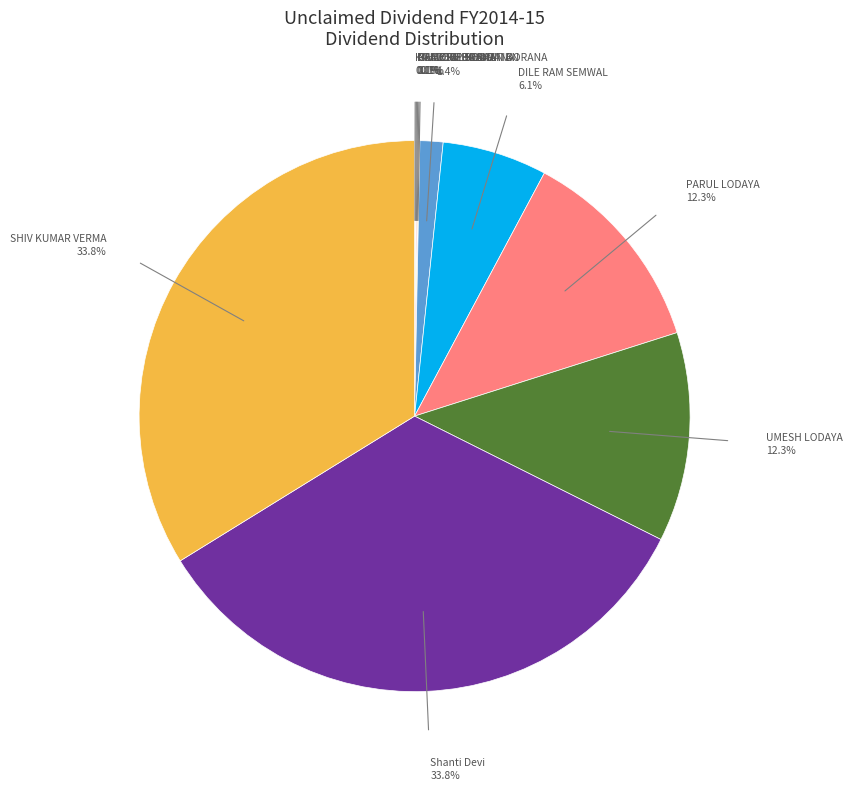

To the nearest percent, what is the average slice percentage?

9%